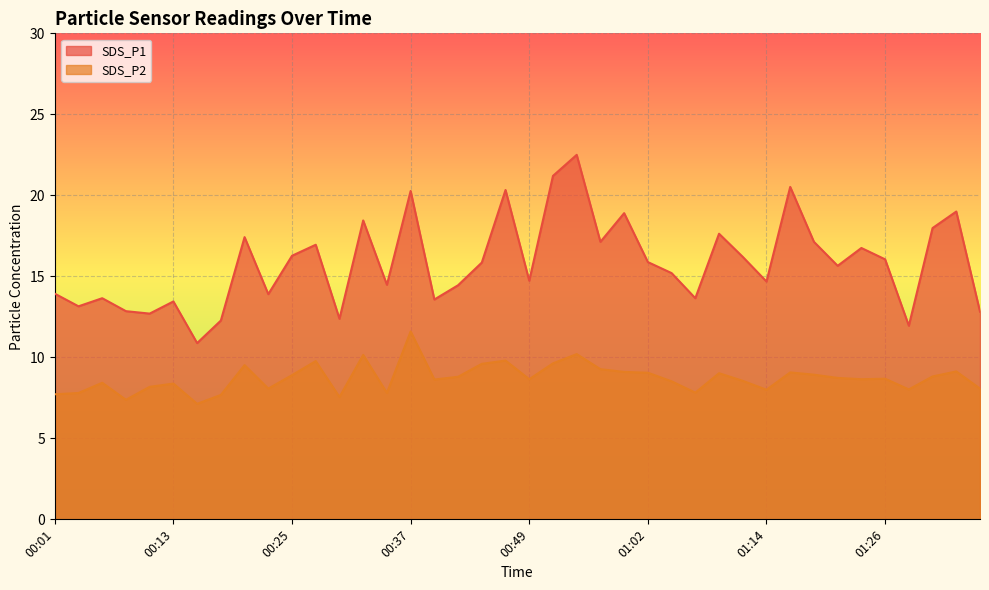

Reading left to right, extract all data points from this chart.

SDS_P1: 13.9	13.2	13.7	12.8	12.7	13.4	10.9	12.3	17.4	13.9	16.3	16.9	12.4	18.4	14.5	20.3	13.6	14.4	15.8	20.3	14.7	21.2	22.5	17.1	18.9	15.9	15.2	13.7	17.6	16.2	14.7	20.5	17.1	15.7	16.8	16.1	11.9	18.0	19.0	12.8
SDS_P2: 7.7	7.8	8.4	7.4	8.2	8.4	7.1	7.7	9.5	8.1	8.9	9.8	7.5	10.2	7.8	11.6	8.6	8.8	9.6	9.8	8.7	9.6	10.2	9.3	9.1	9.1	8.5	7.8	9.0	8.6	8.0	9.1	8.9	8.7	8.7	8.7	8.0	8.8	9.1	8.1